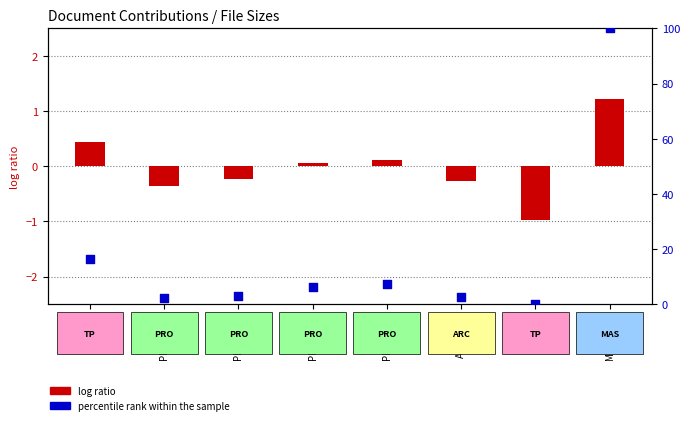

Which series reaches the maximum Y coordinate?

percentile rank within the sample